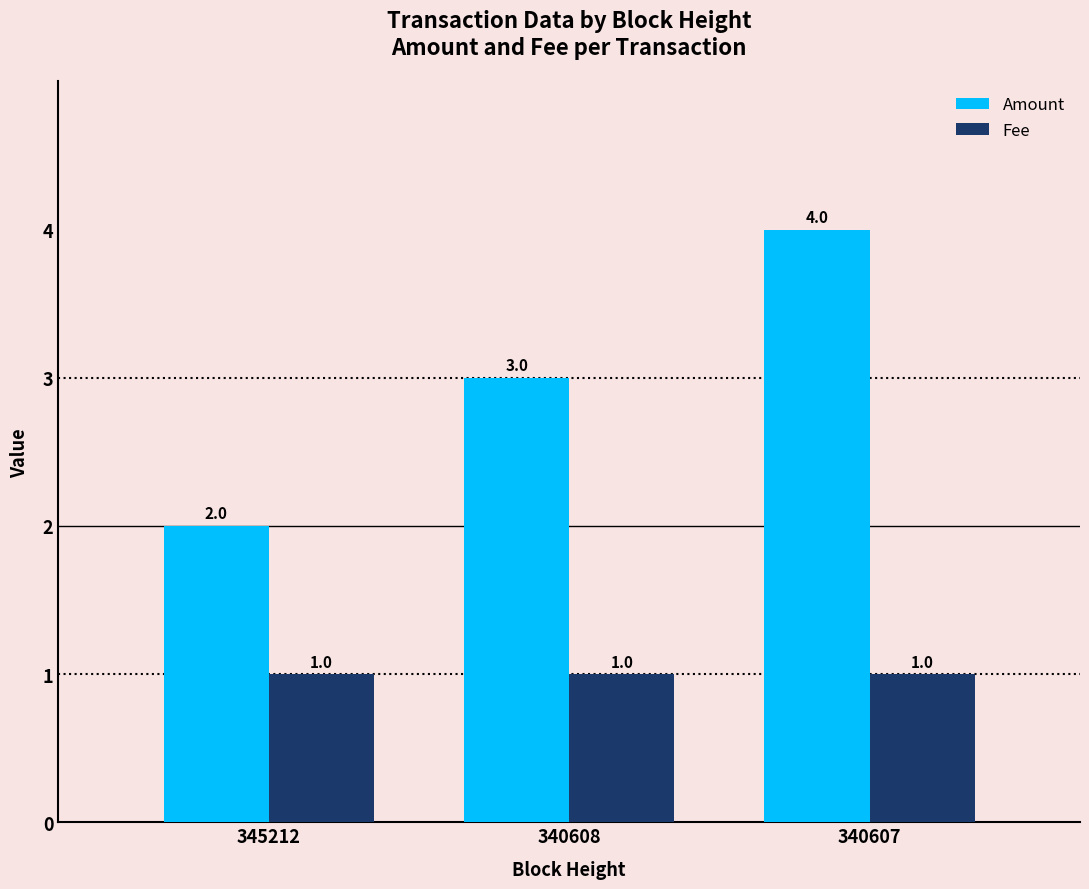

Rank the series by their average value, from highest to lowest.

Amount, Fee